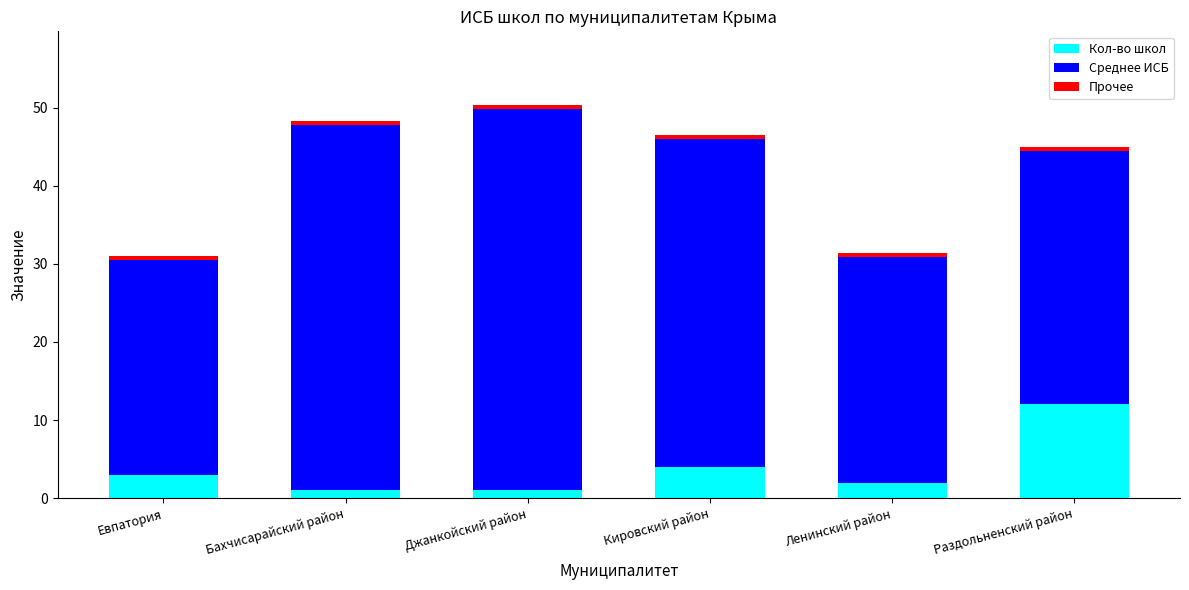

True or false: Кол-во школ has a value of 5.0 at Евпатория.

False